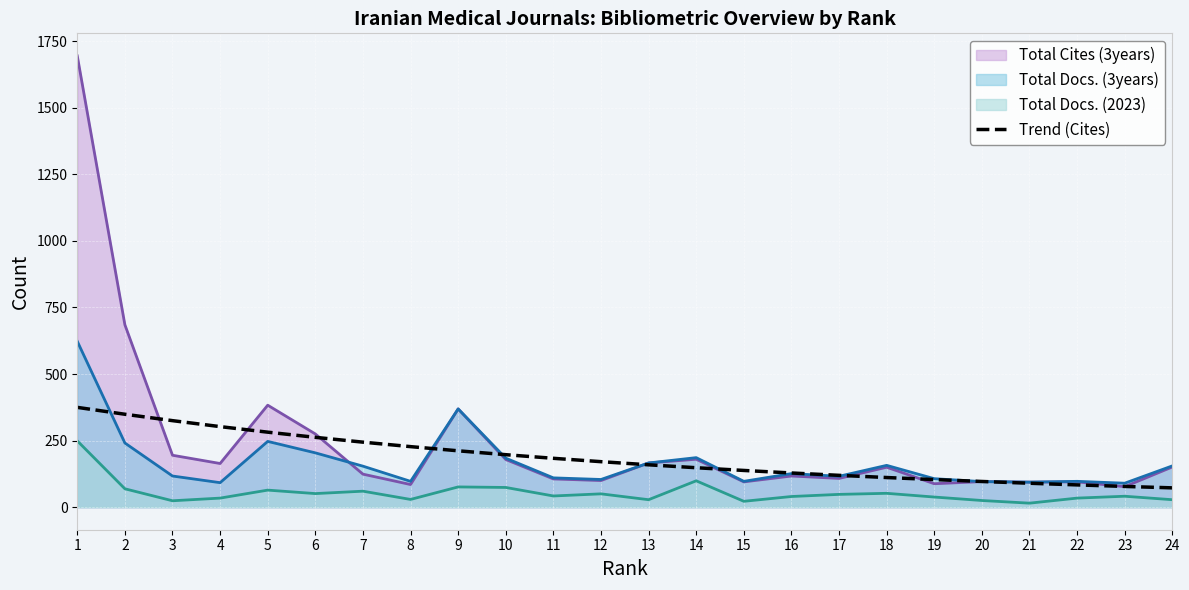

List the series in order of their peak value, lowest first.

Total Docs. (2023), Trend (Cites), Total Docs. (3years), Total Cites (3years)